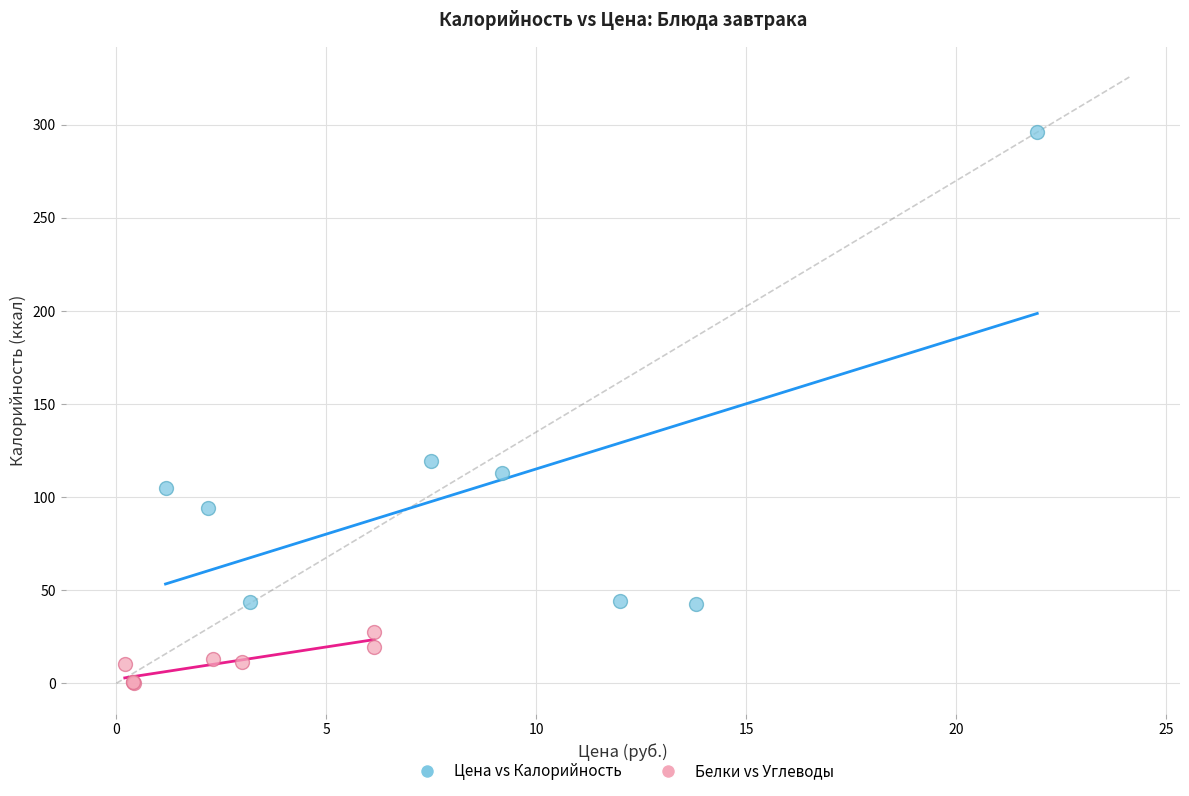

Which series has the largest Y range (max minus min)?

Цена vs Калорийность